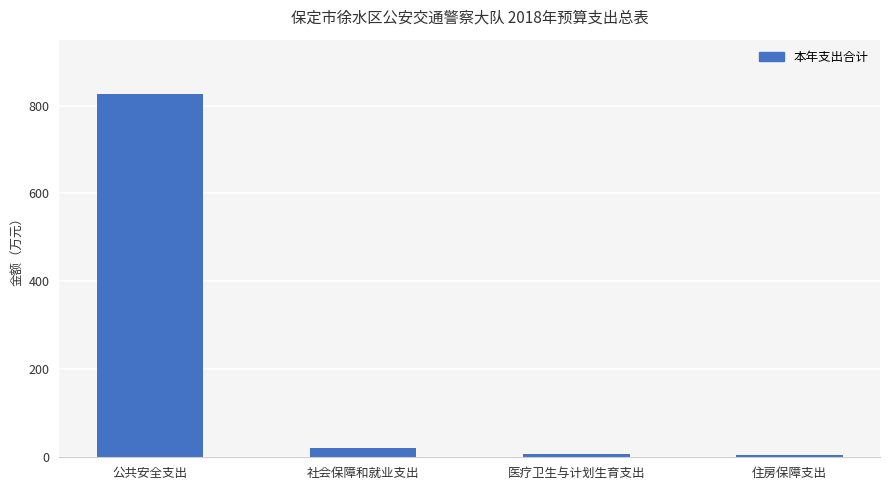

What is the ratio of the value at 医疗卫生与计划生育支出 to the value at 社会保障和就业支出?

0.4